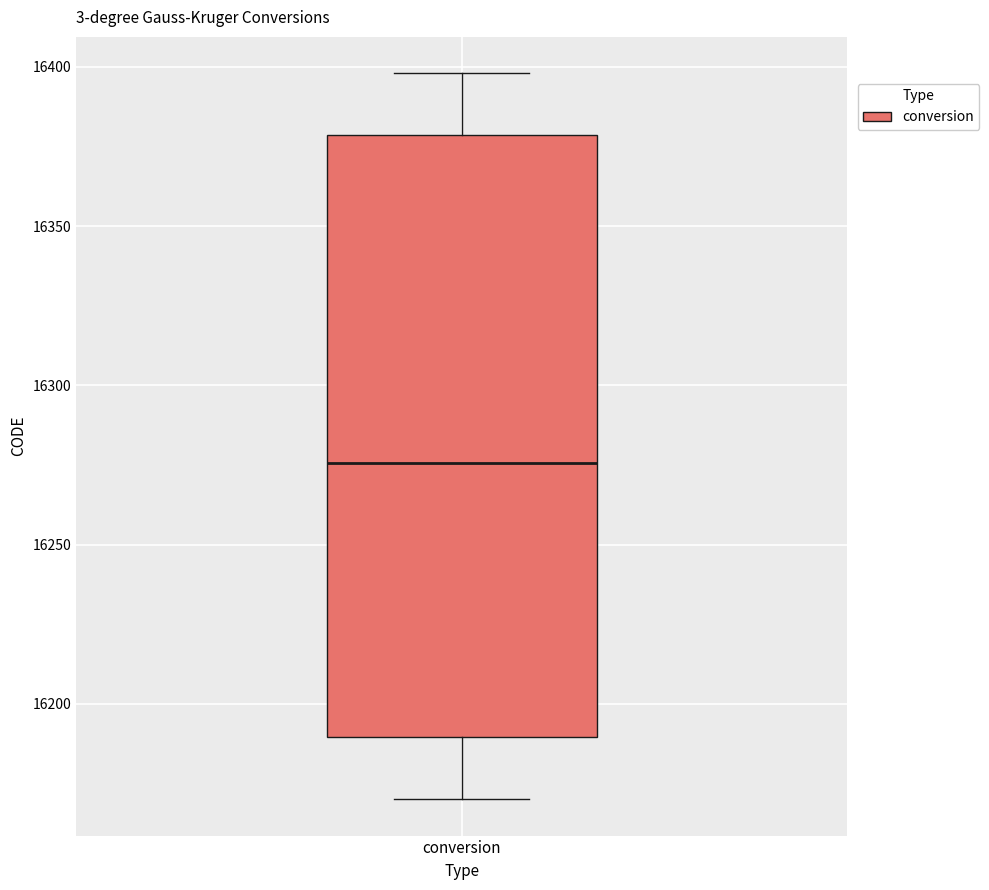

Transcribe this box plot: give where the median line is, the range the box spans, and where the two whiskers end, as read against the y-axis. The values are not printed on the chart, so give them approximately, as read against the axis.

median 16275, box 16190 to 16380, whiskers 16170 to 16400